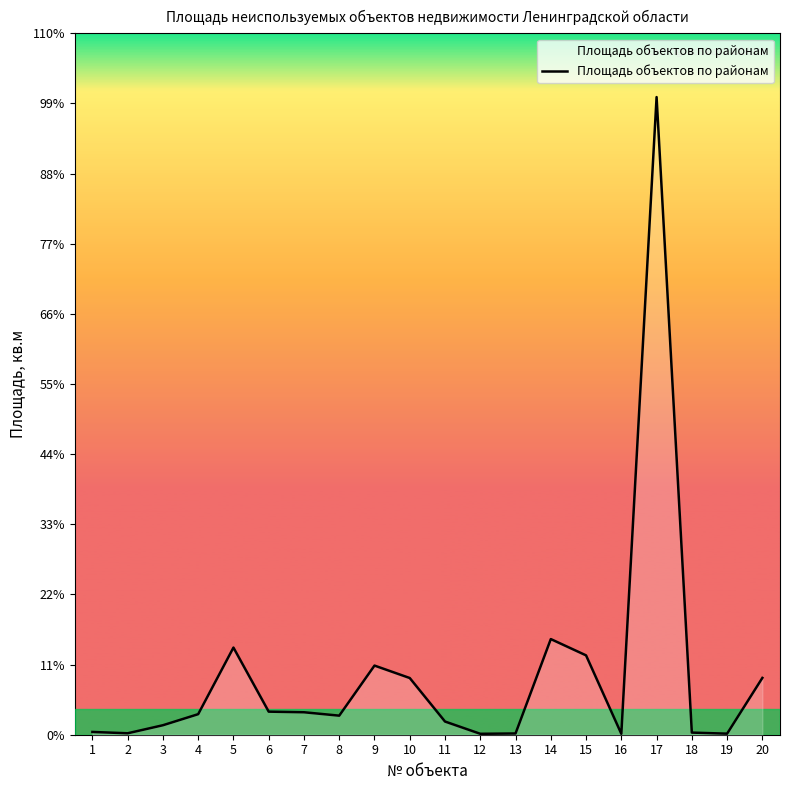

Does the chart have visible grid lines?

No